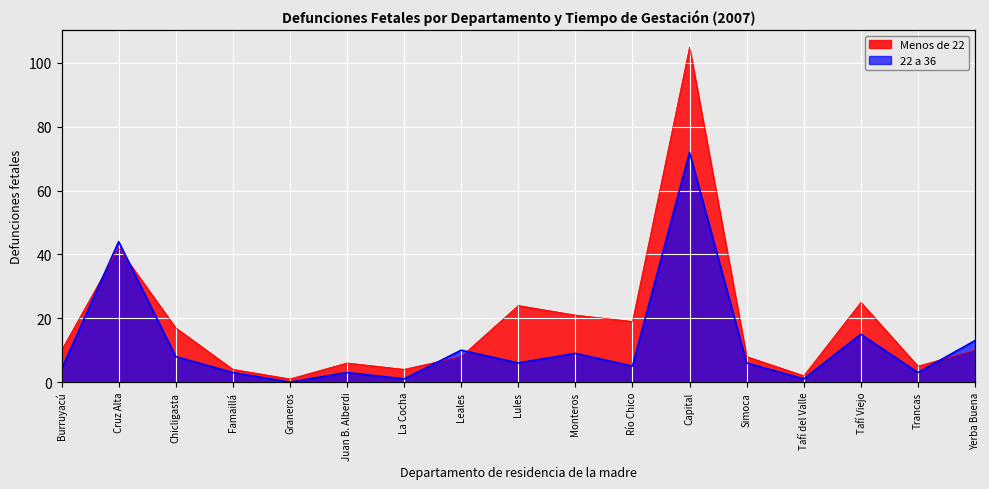

What is the difference between the second highest and second lowest values in the 22 a 36 series?

43